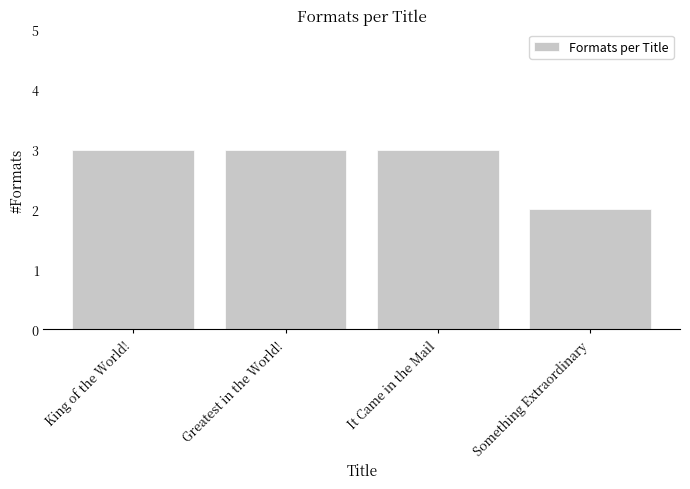

The chart shows a value of 3 at King of the World!. True or false?

True